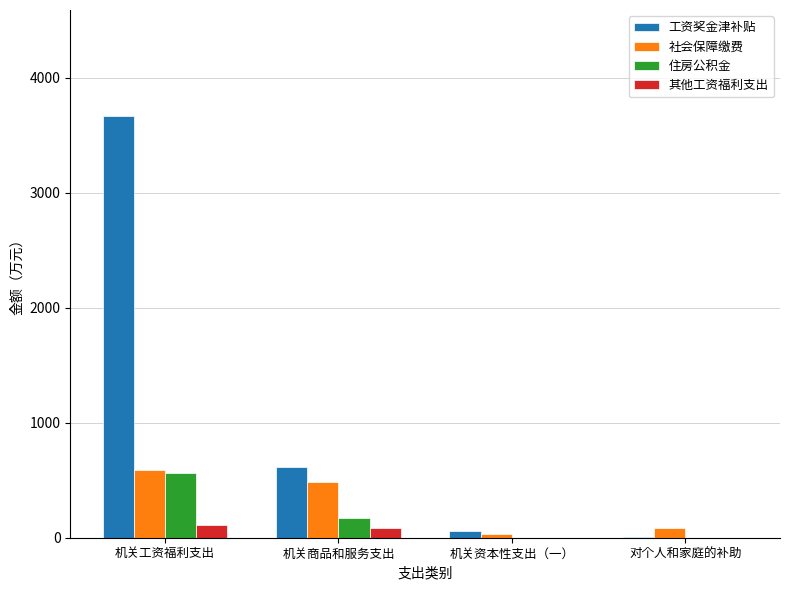

What is the maximum value for 住房公积金?

567.3